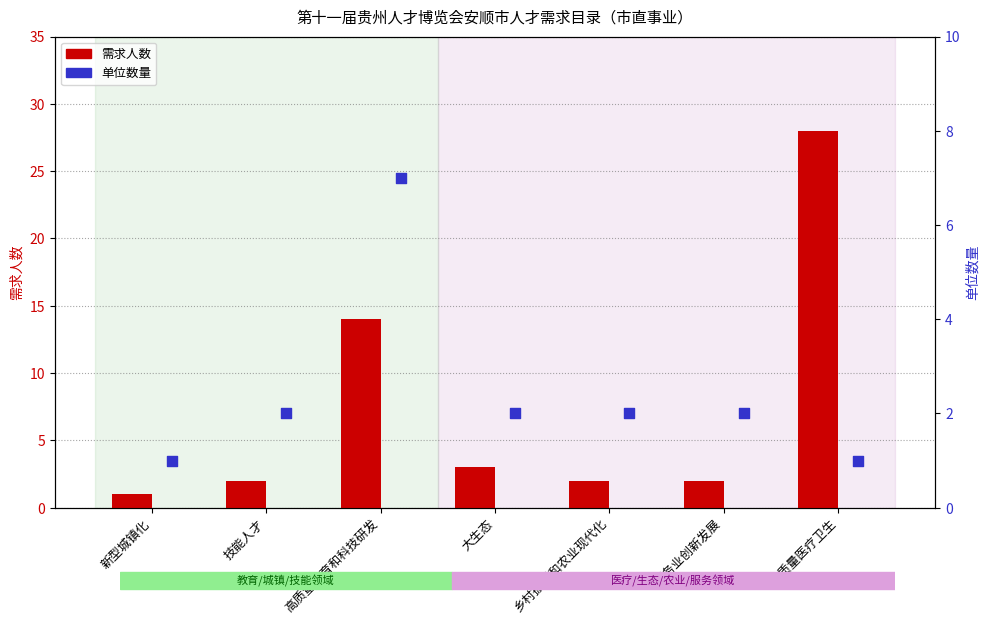

Which series has the largest total across all categories?

需求人数